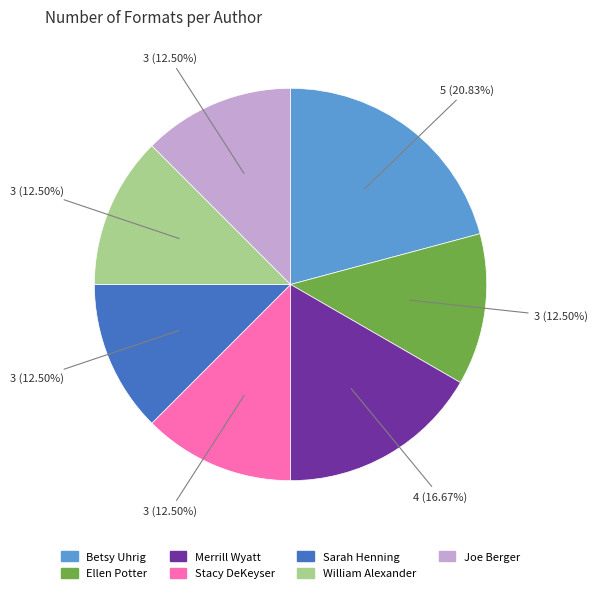

Is there any slice that represents more than half of the pie?

No